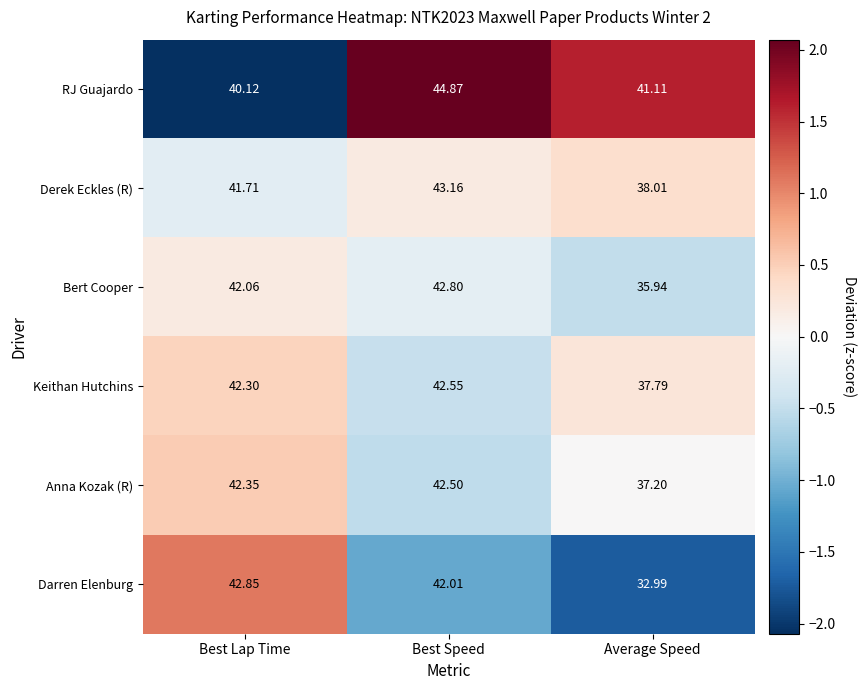

What is the maximum value shown in the chart?

44.9